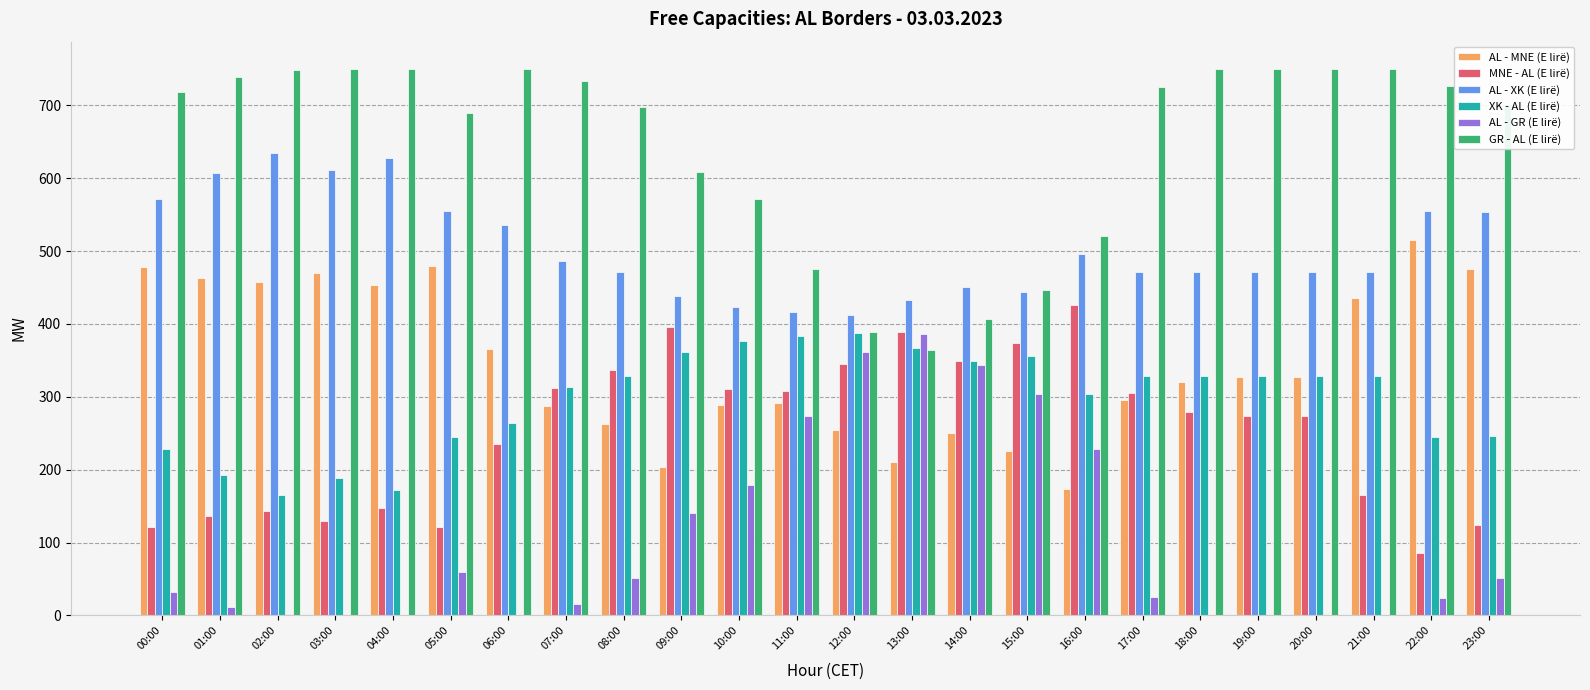

What is the total value across all series at 22:00?

2150